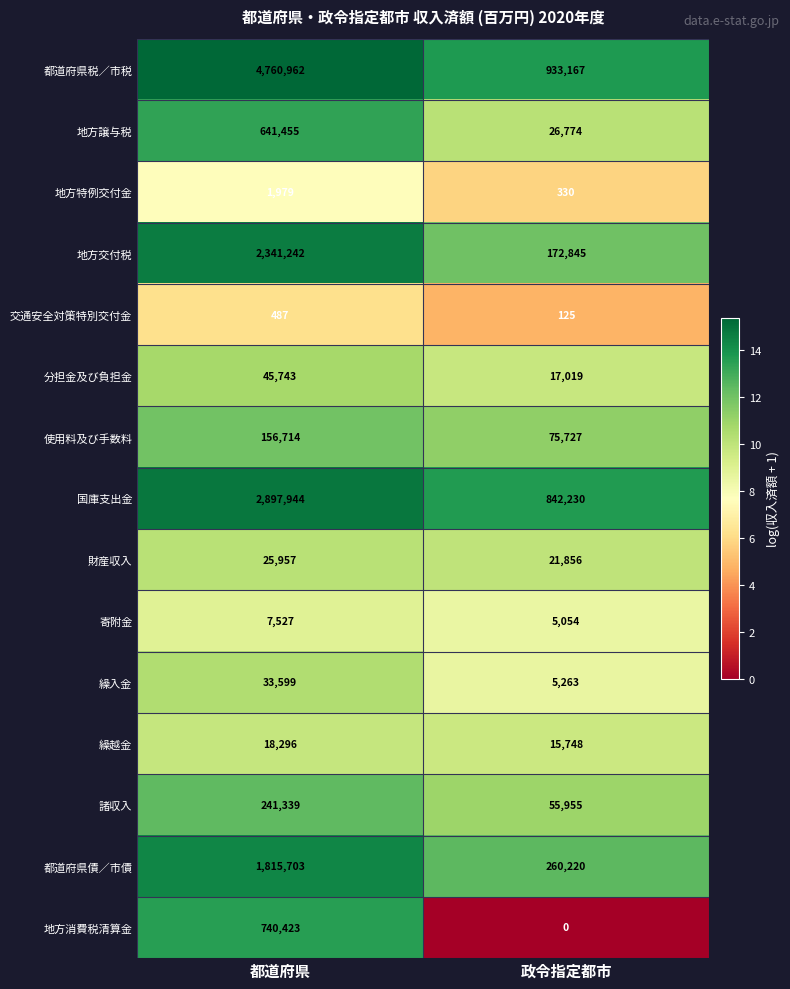

Reading left to right, list all the values displayed in this chart.

都道府県税／市税: 4760962	933167
地方譲与税: 641455	26774
地方特例交付金: 1979	330
地方交付税: 2341242	172845
交通安全対策特別交付金: 487	125
分担金及び負担金: 45743	17019
使用料及び手数料: 156714	75727
国庫支出金: 2897944	842230
財産収入: 25957	21856
寄附金: 7527	5054
繰入金: 33599	5263
繰越金: 18296	15748
諸収入: 241339	55955
都道府県債／市債: 1815703	260220
地方消費税清算金: 740423	0